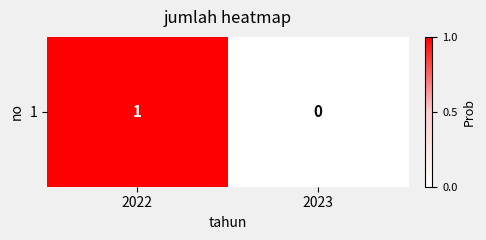

Reading left to right, what are all the values shown in this chart?

2022=1	2023=0